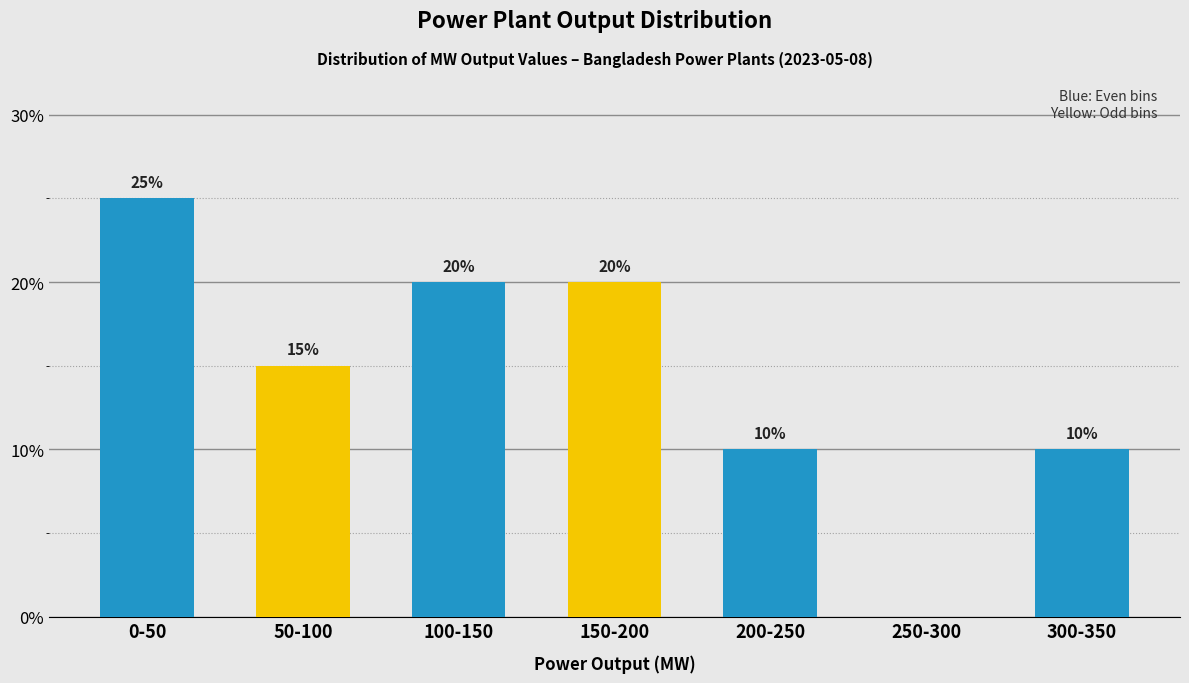

Reading right to left, what are all the values shown in this chart?

300-350=10	250-300=0	200-250=10	150-200=20	100-150=20	50-100=15	0-50=25